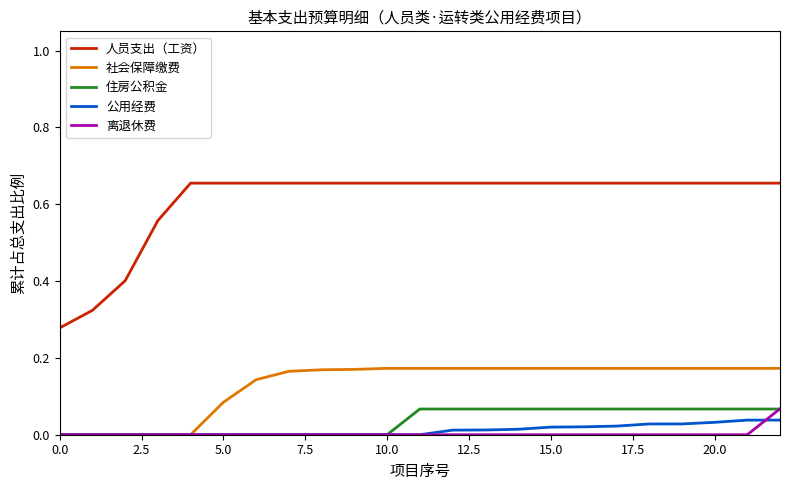

Which series has the largest range (max minus min)?

人员支出（工资）